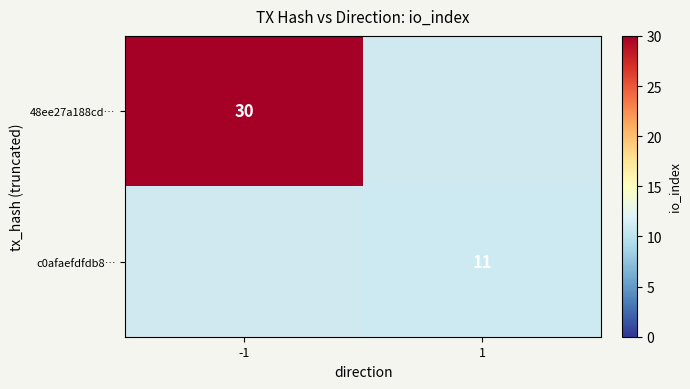

True or false: c0afaefdfdb8… has a value of 4 at 1.

False